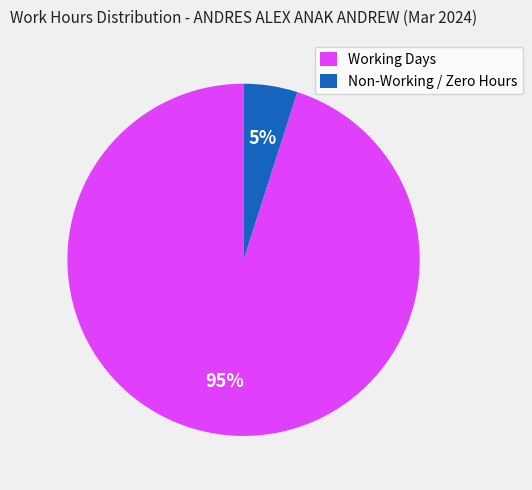

Which slice is the smallest?

Non-Working / Zero Hours